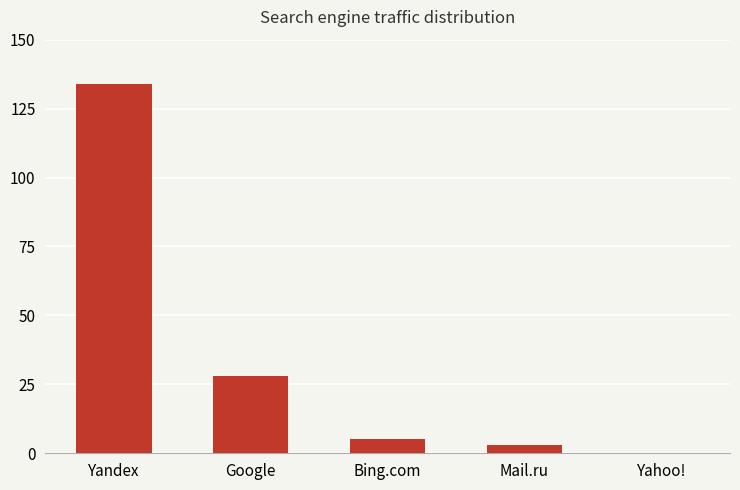

The value at Yandex is 240. True or false?

False